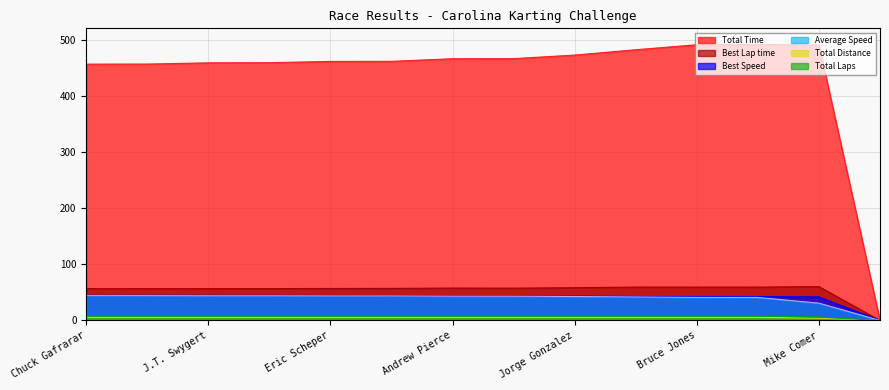

At which label does Average Speed first exceed 43?

Chuck Gafrarar